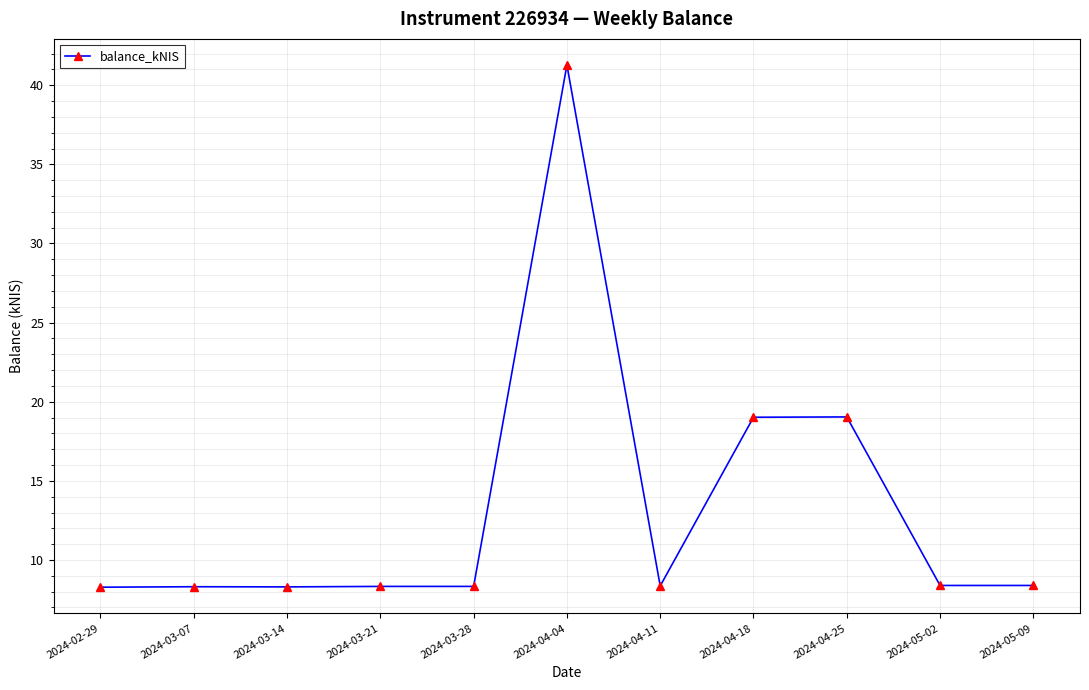

What is the label of the 2nd point from the right?

2024-05-02